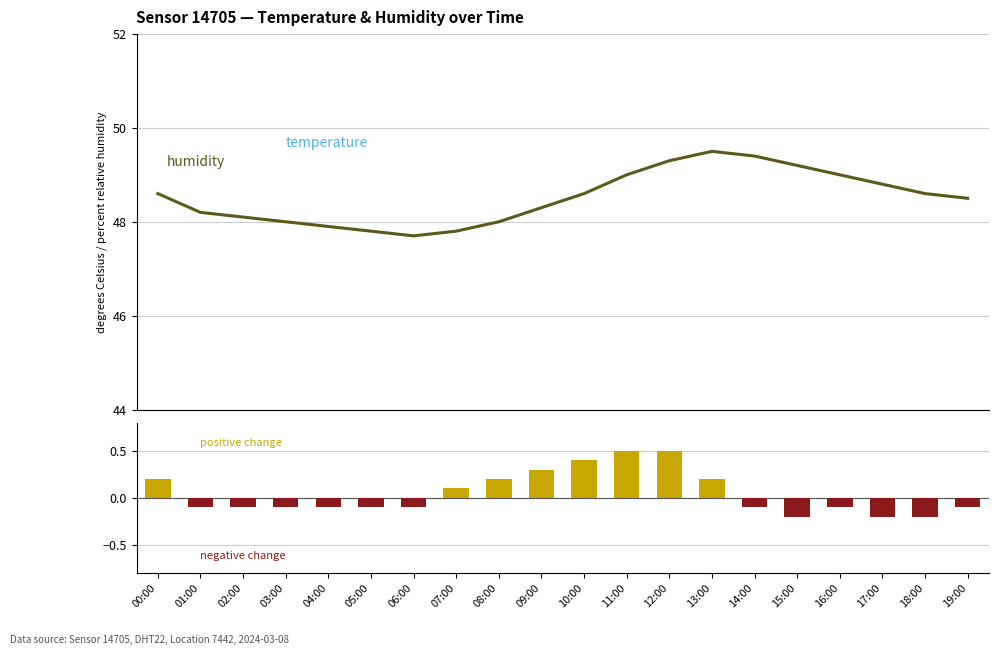

What is the difference between the second highest and second lowest values in the temperature series?

1.2